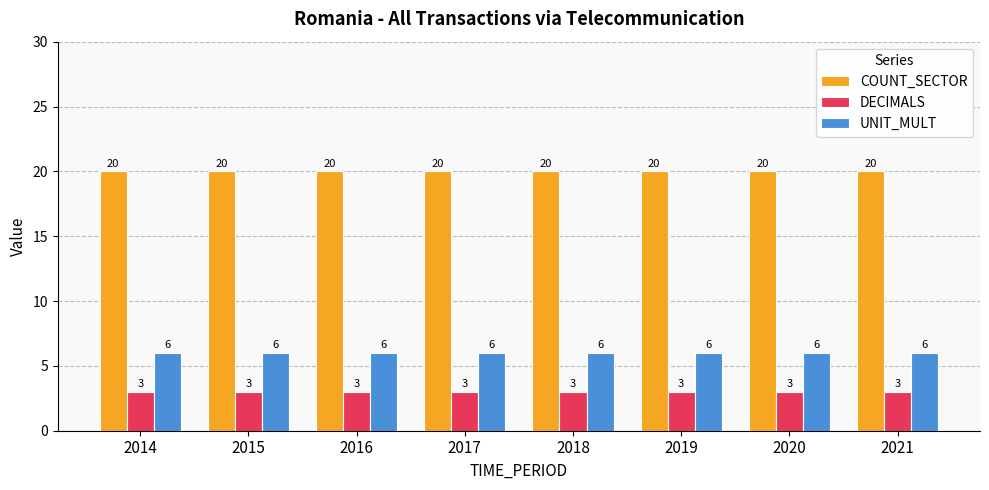

At 2015, list the series in order from smallest to largest.

DECIMALS, UNIT_MULT, COUNT_SECTOR